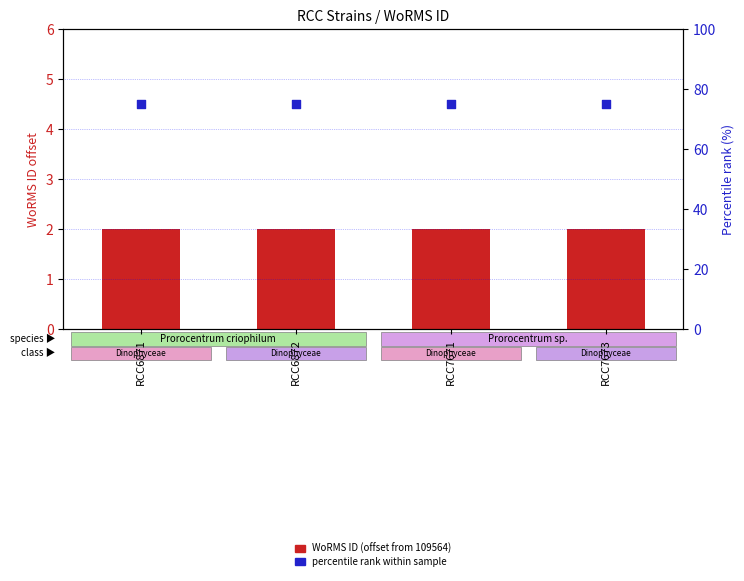

Which series has the largest Y range (max minus min)?

WoRMS ID (offset from 109564)